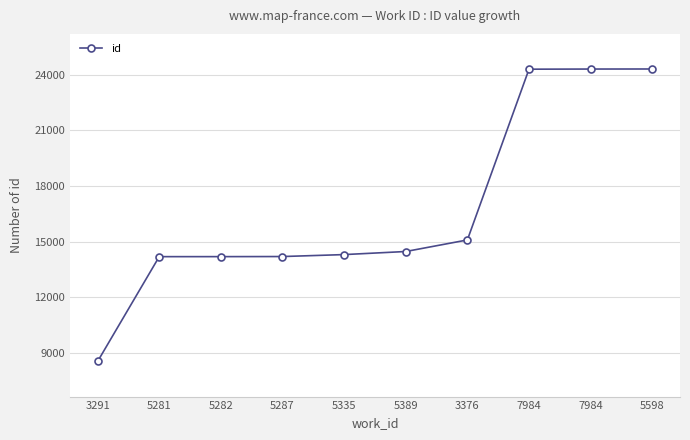

Rank the categories by value from highest to lowest.

5598, 7984, 7984, 3376, 5389, 5335, 5287, 5282, 5281, 3291